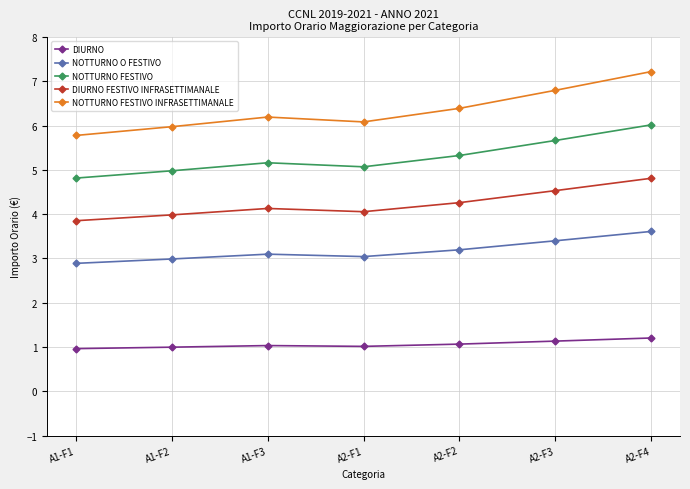

List the series in order of their peak value, highest first.

NOTTURNO FESTIVO INFRASETTIMANALE, NOTTURNO FESTIVO, DIURNO FESTIVO INFRASETTIMANALE, NOTTURNO O FESTIVO, DIURNO